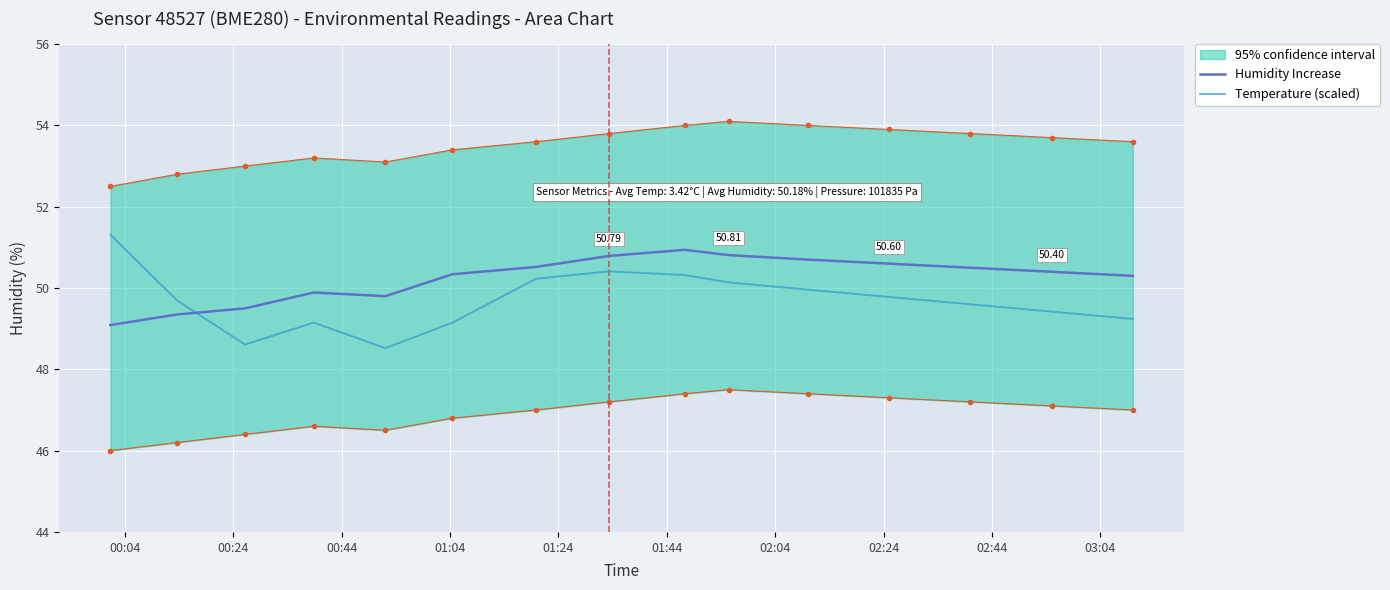

How many times do Temperature (scaled) and Humidity Increase cross each other?

1